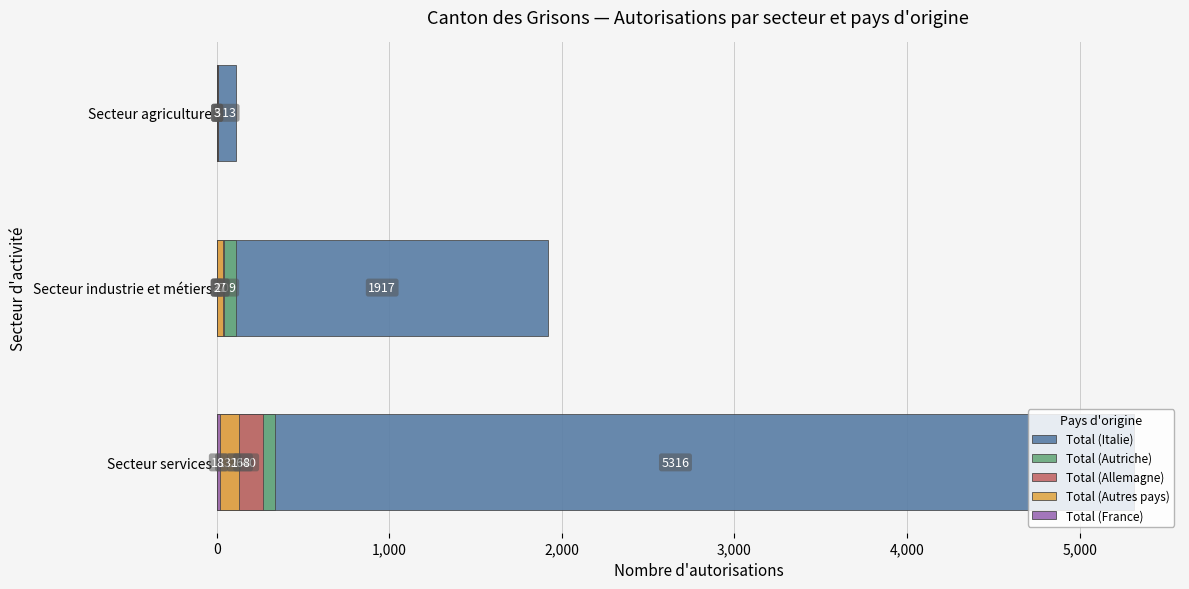

What is the value of the Total (Autriche) bar at the 2nd from the left?

109